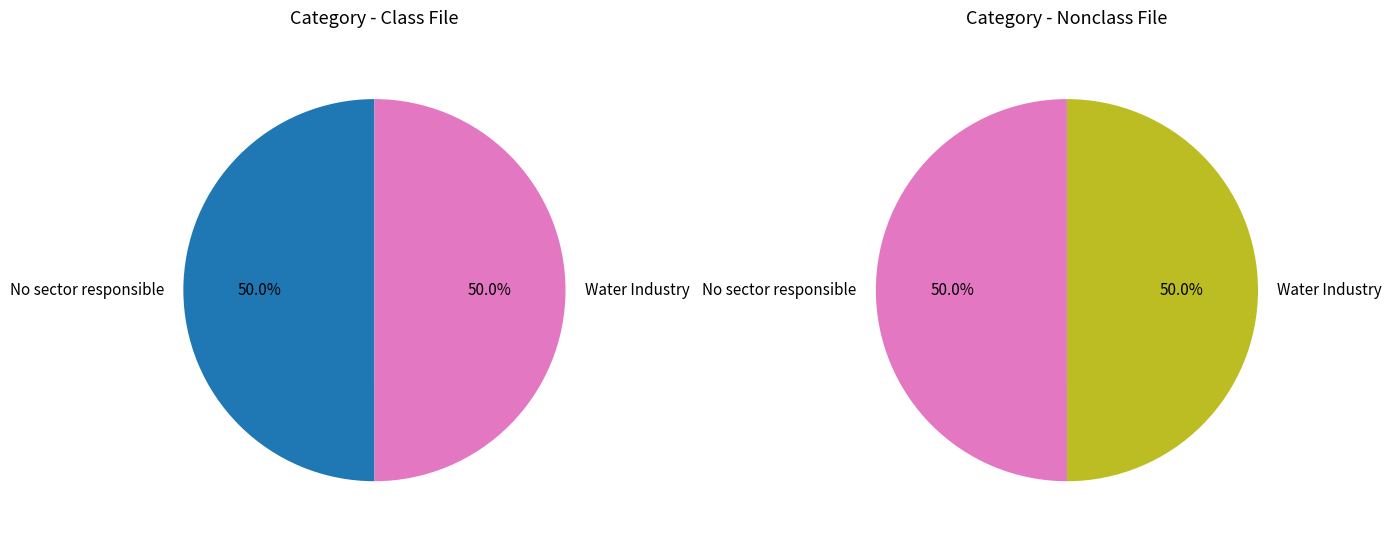

What percentage is the No sector responsible slice, to the nearest percent?

50%